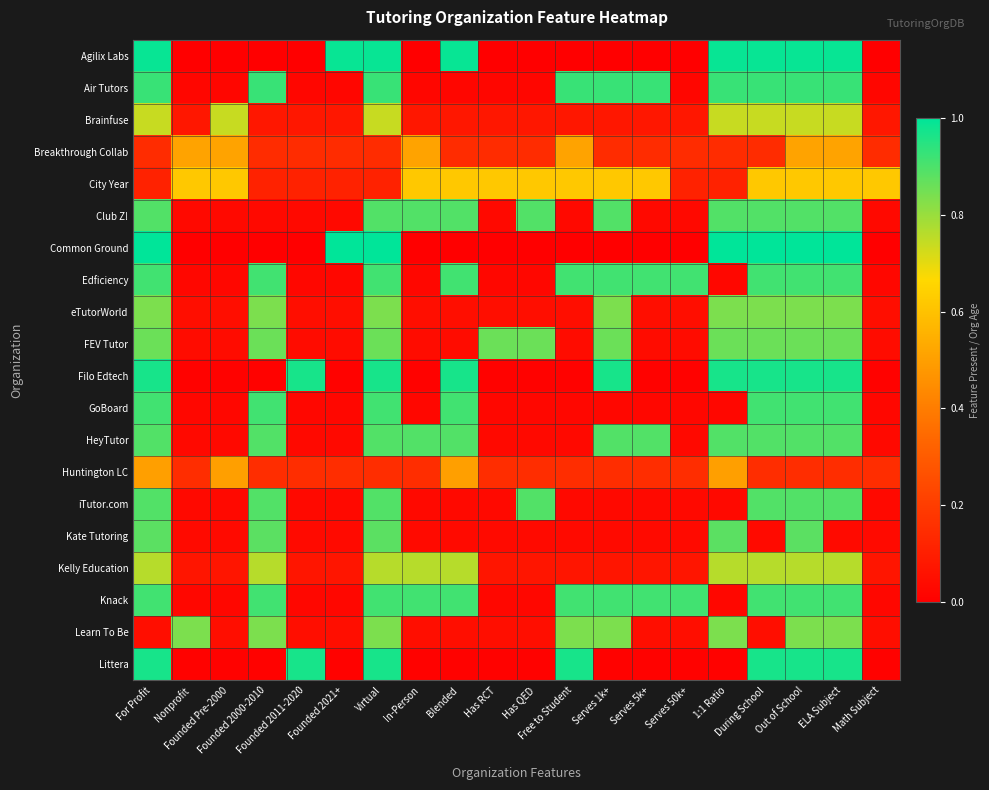

At how many categories does at least one series exceed 0?

20